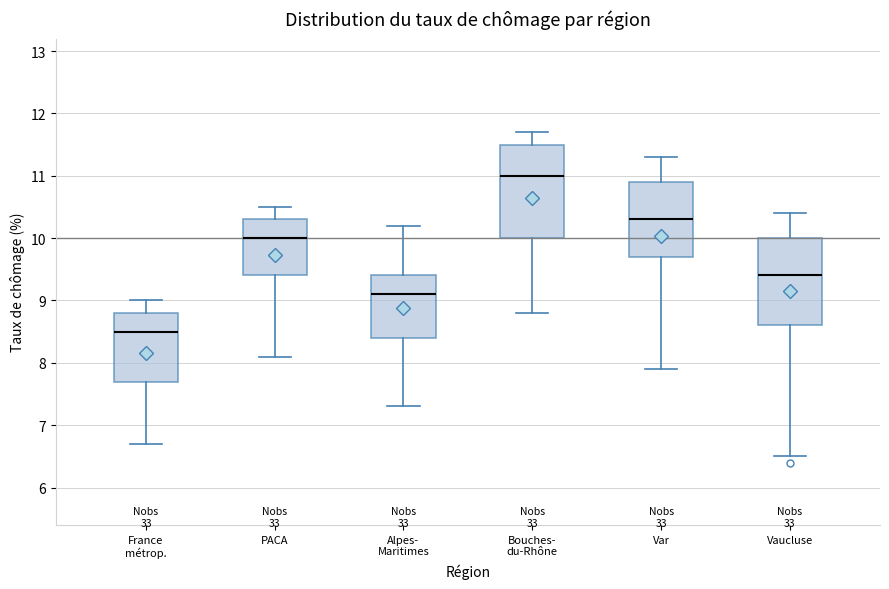

Reading left to right, read every box against the y-axis: the position of its median line, the range the box covers, and the ends of its whiskers. The values are not printed on the chart, so give them approximately, as read against the axis.

France métrop.: median 8.5, box 7.7 to 8.8, whiskers 6.7 to 9.0
PACA: median 10.0, box 9.4 to 10.3, whiskers 8.1 to 10.5
Alpes- Maritimes: median 9.1, box 8.4 to 9.4, whiskers 7.3 to 10.2
Bouches- du-Rhône: median 11.0, box 10.0 to 11.5, whiskers 8.8 to 11.7
Var: median 10.3, box 9.7 to 10.9, whiskers 7.9 to 11.3
Vaucluse: median 9.4, box 8.6 to 10.0, whiskers 6.5 to 10.4